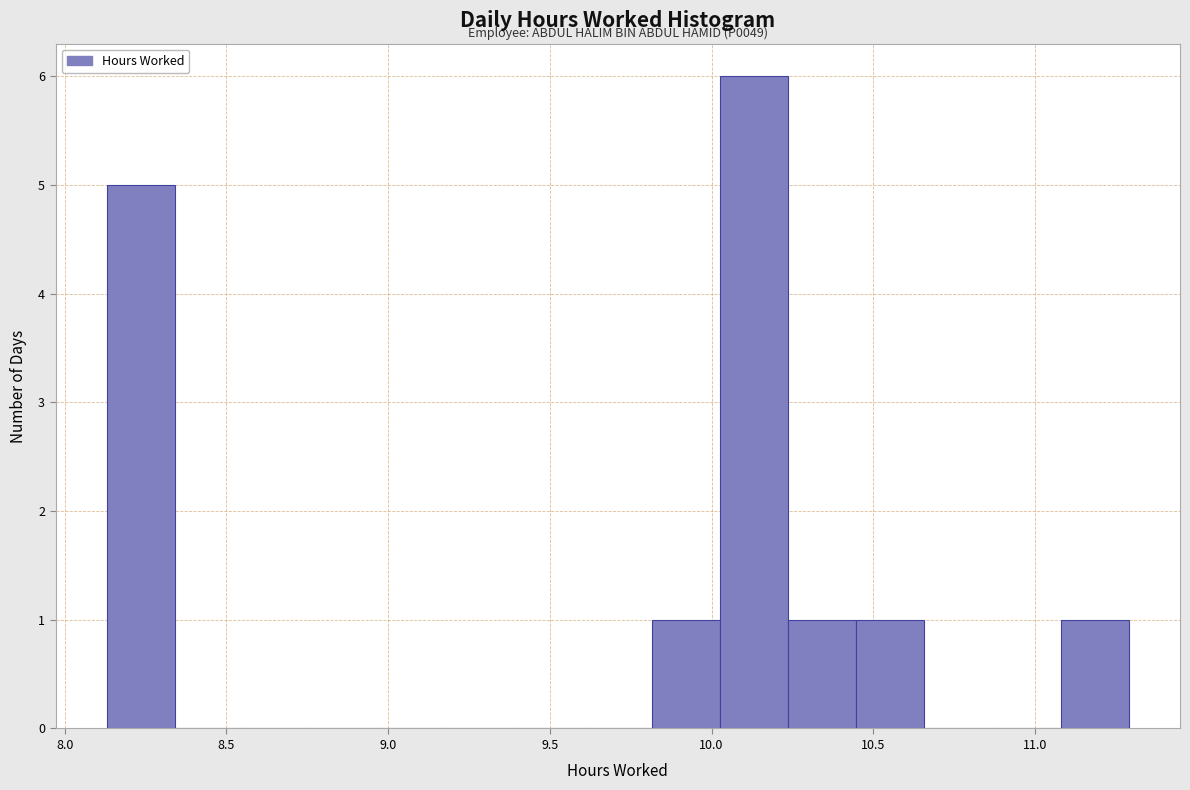

Which range on the x-axis has the tallest bar?

10.05 to 10.25